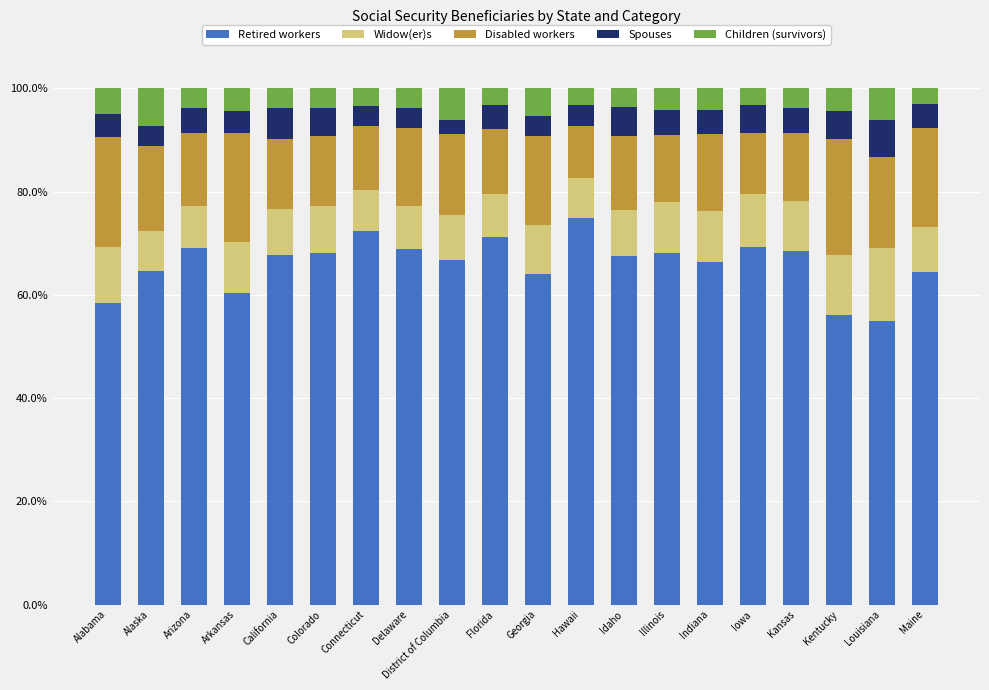

True or false: Retired workers has a value of 21.0 at Louisiana.

False